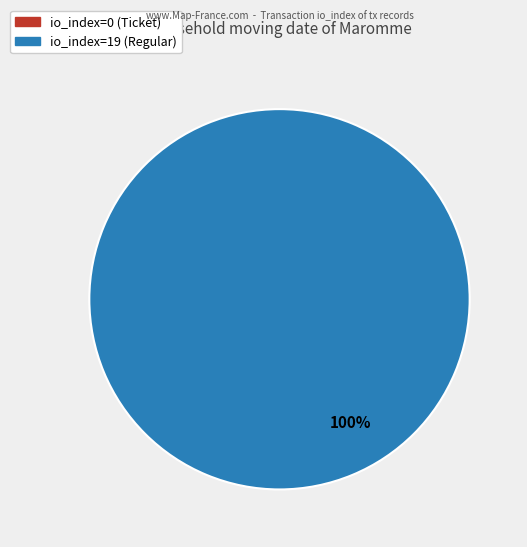

What is the smallest slice in the pie chart?

io_index=0 (Ticket)